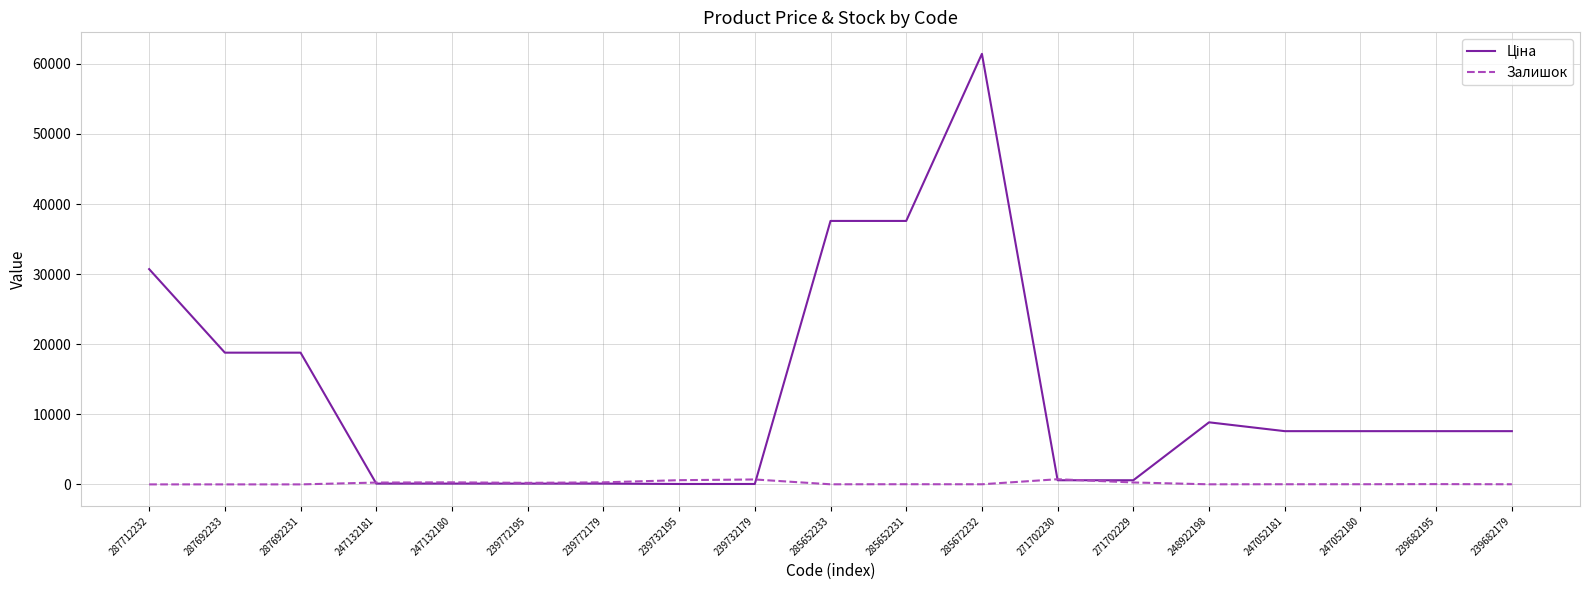

Is it true that Залишок equals 23.0 at 285652231?

True